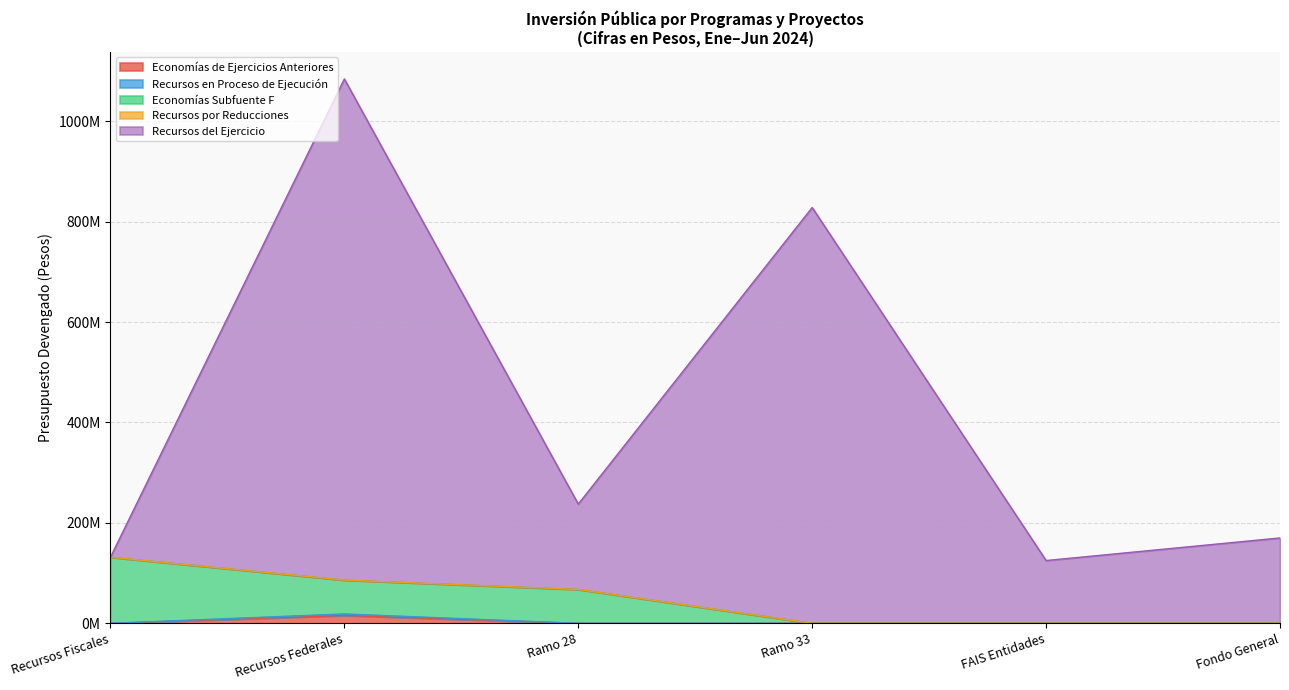

True or false: Economías de Ejercicios Anteriores and Economías Derivados de la Subfuente F cross at least once.

False